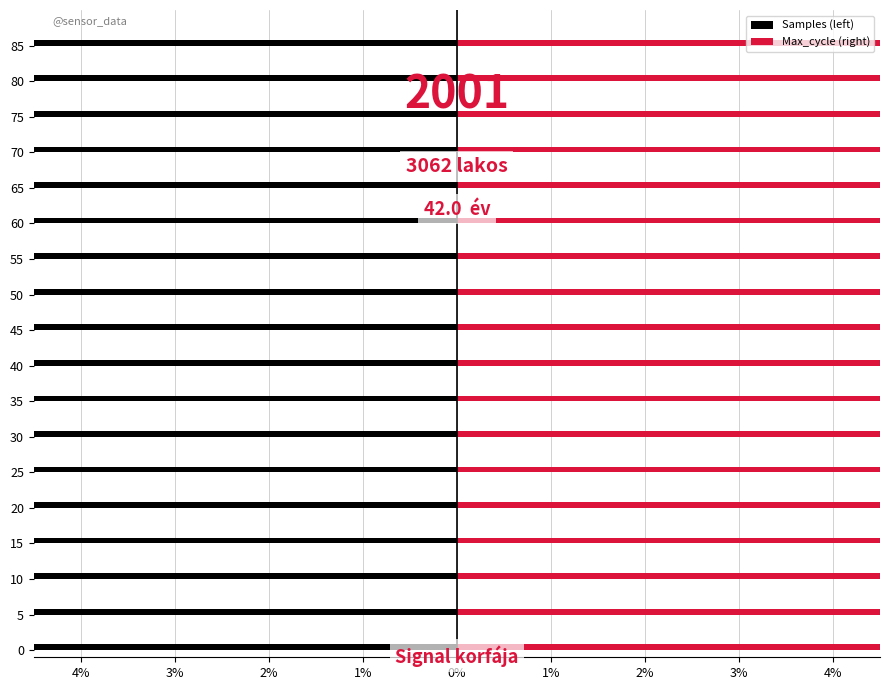

How many categories are shown in the chart?

18